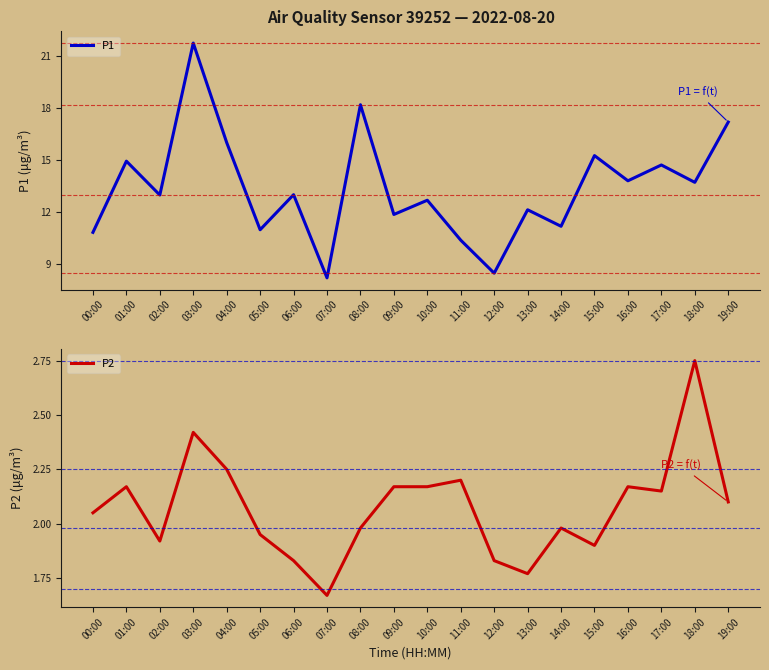

Which category has the lowest value in the P1 series?

07:00